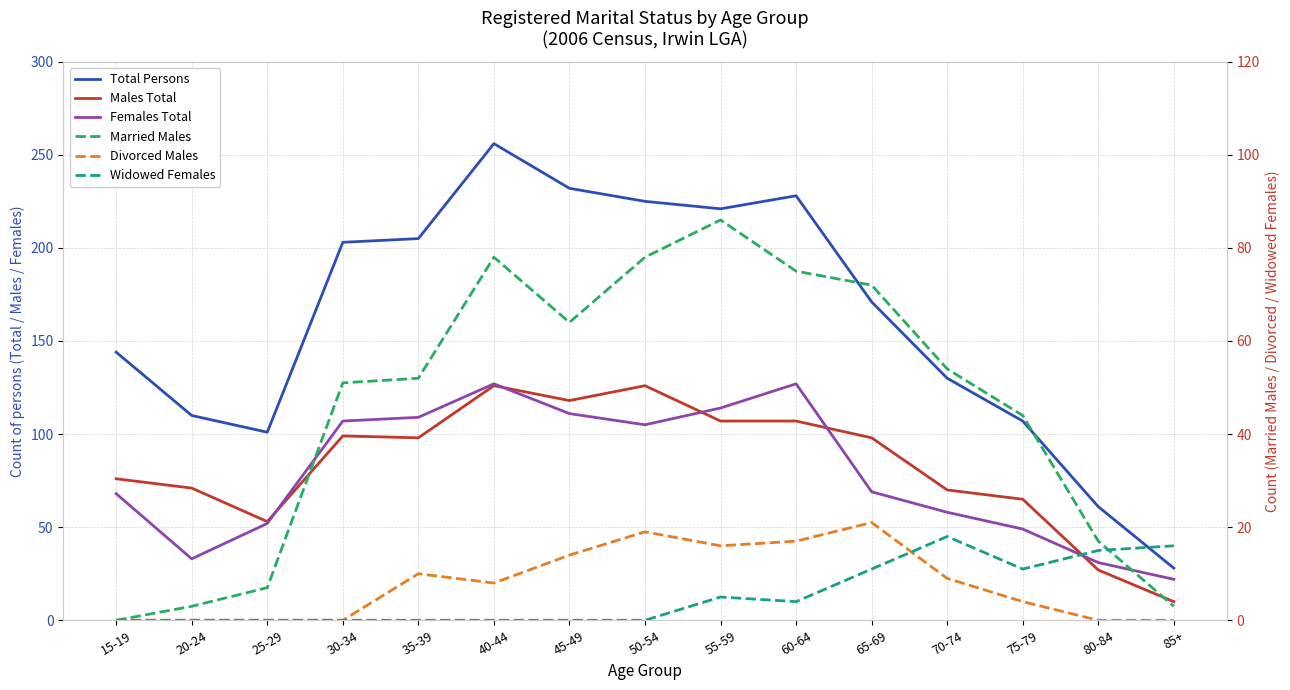

What is the average value of the Total Persons series?

161